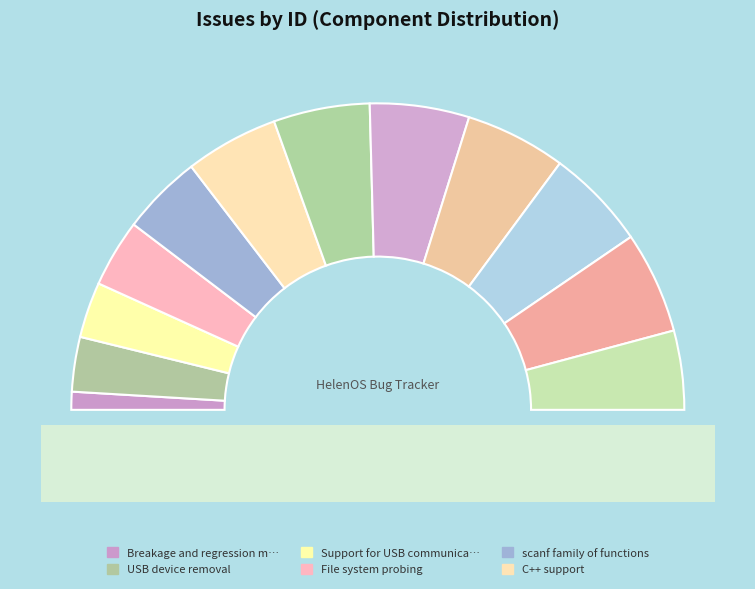

What percentage is the Pcut results reporting slice, to the nearest percent?

11%